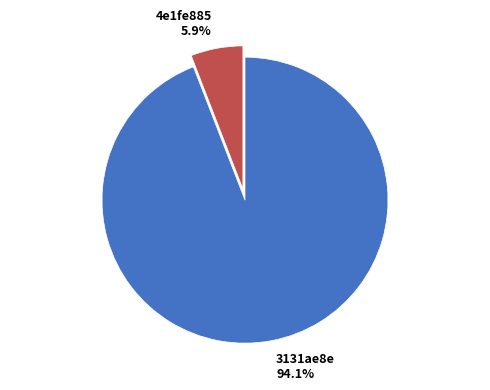

Is there a majority slice in this chart?

Yes